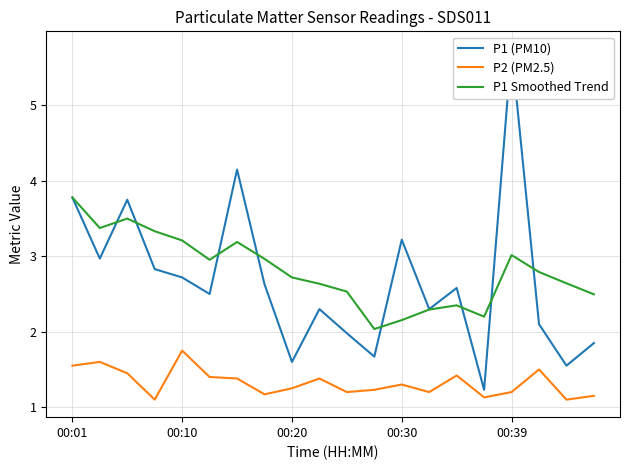

What is the value of the P1 Smoothed Trend point at the 8th from the left?

3.0